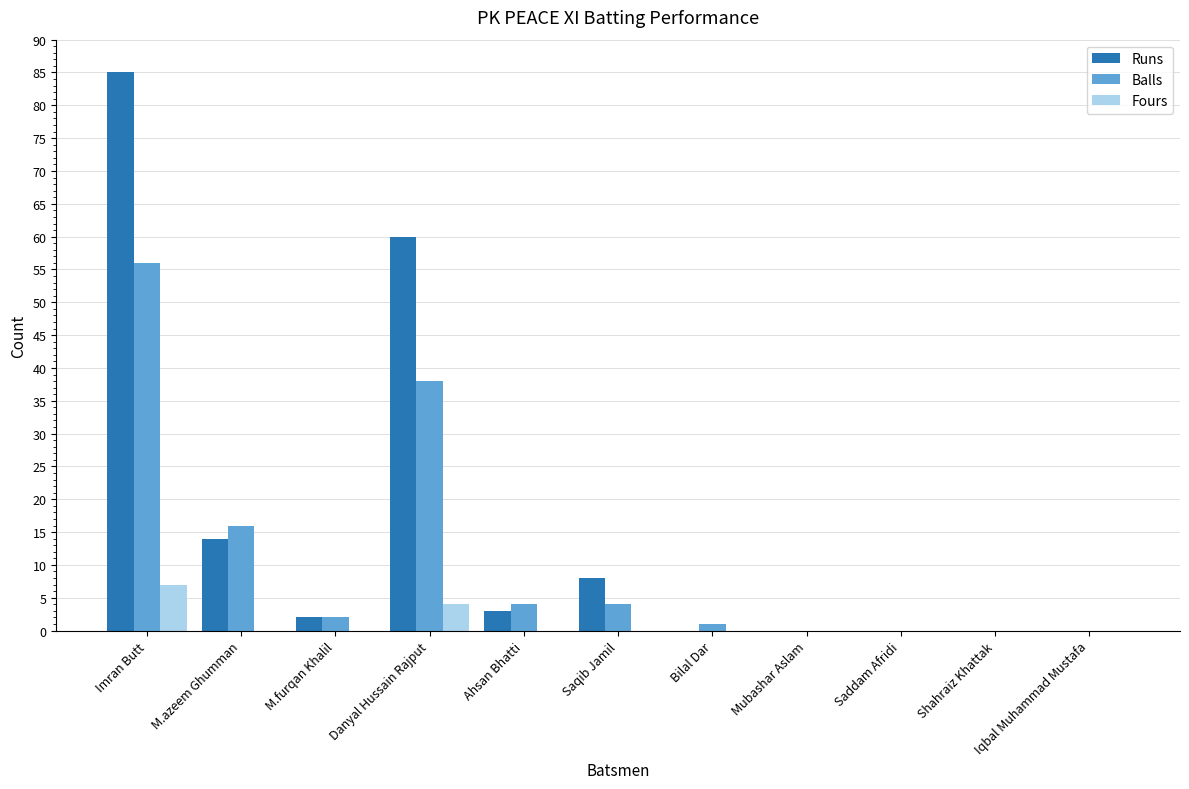

What is the greatest value displayed?

85